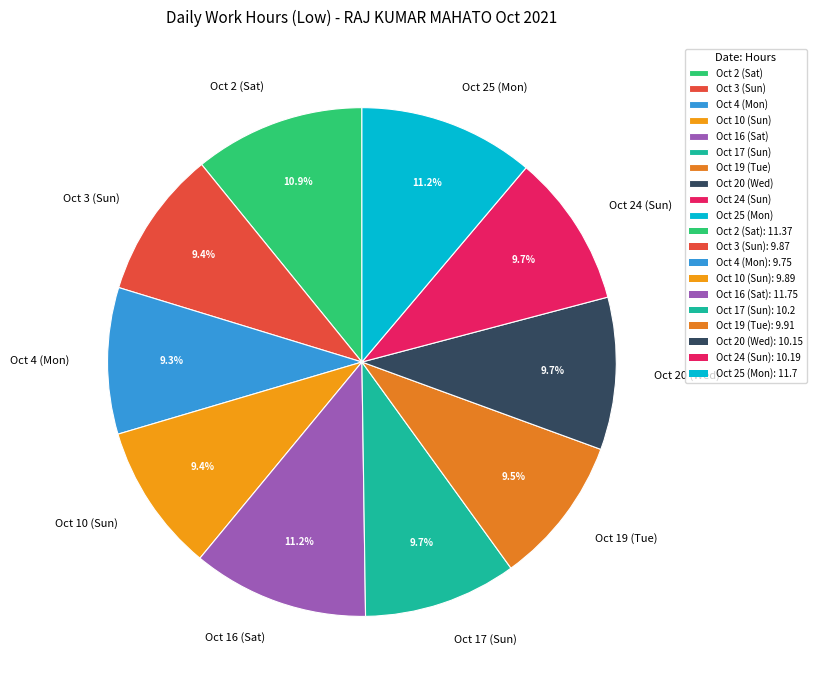

Is it true that Oct 25 (Mon) is 17% of the pie?

False